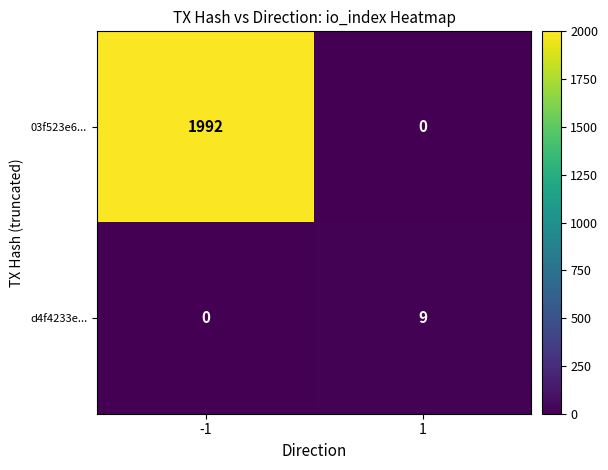

List the series in order of their overall mean, highest first.

03f523e6..., d4f4233e...